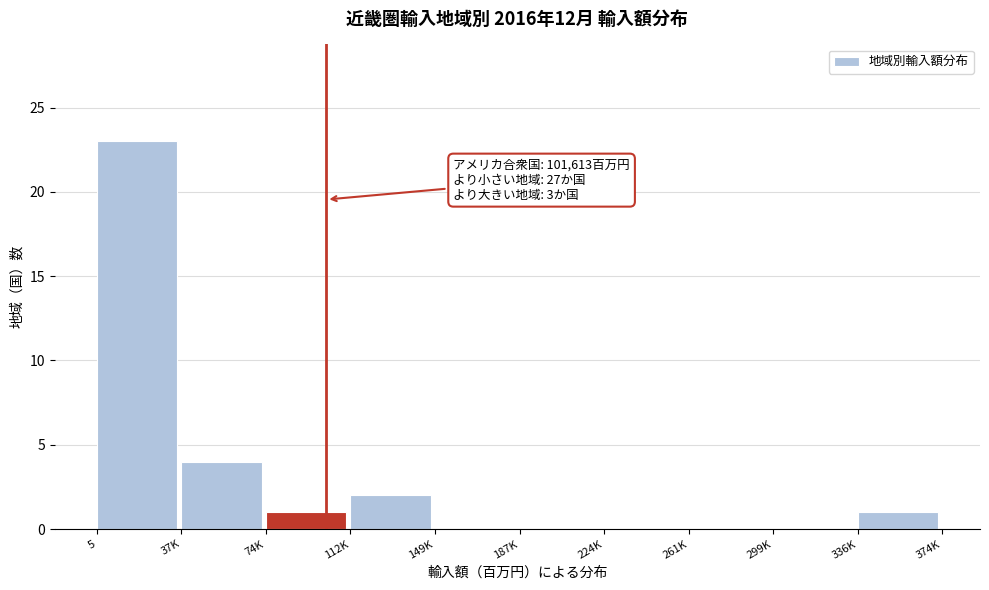

Reading right to left, list all the values displayed in this chart.

336K=1	299K=0	261K=0	224K=0	187K=0	149K=0	112K=2	74K=1	37K=4	5=23